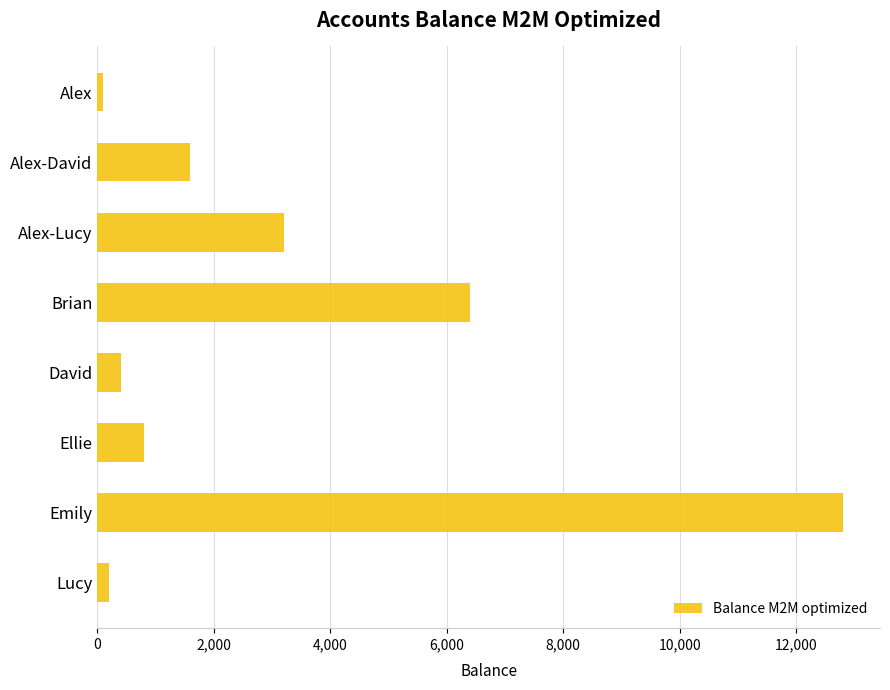

What is the label of the 4th bar from the top?

Brian